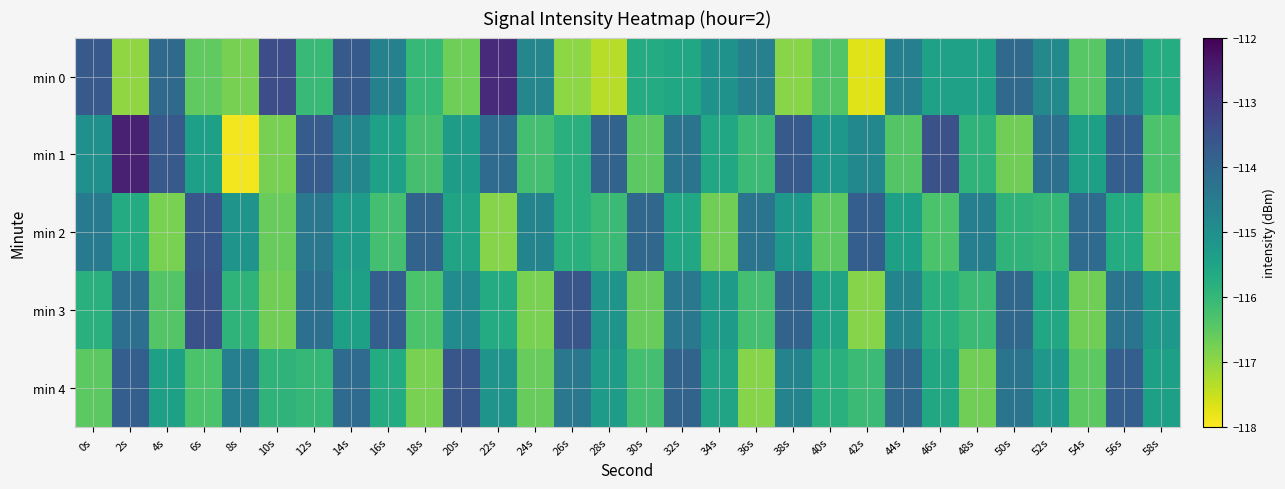

Which series changed the most between 20s and 36s?

min 4